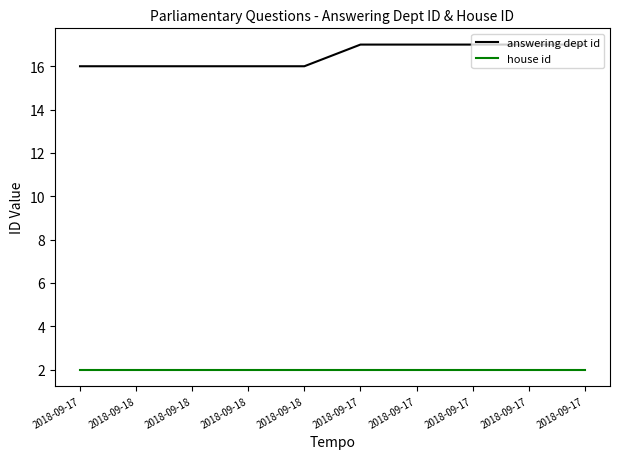

Reading left to right, list all the values displayed in this chart.

answering dept id: 16	16	16	16	16	17	17	17	17	17
house id: 2	2	2	2	2	2	2	2	2	2